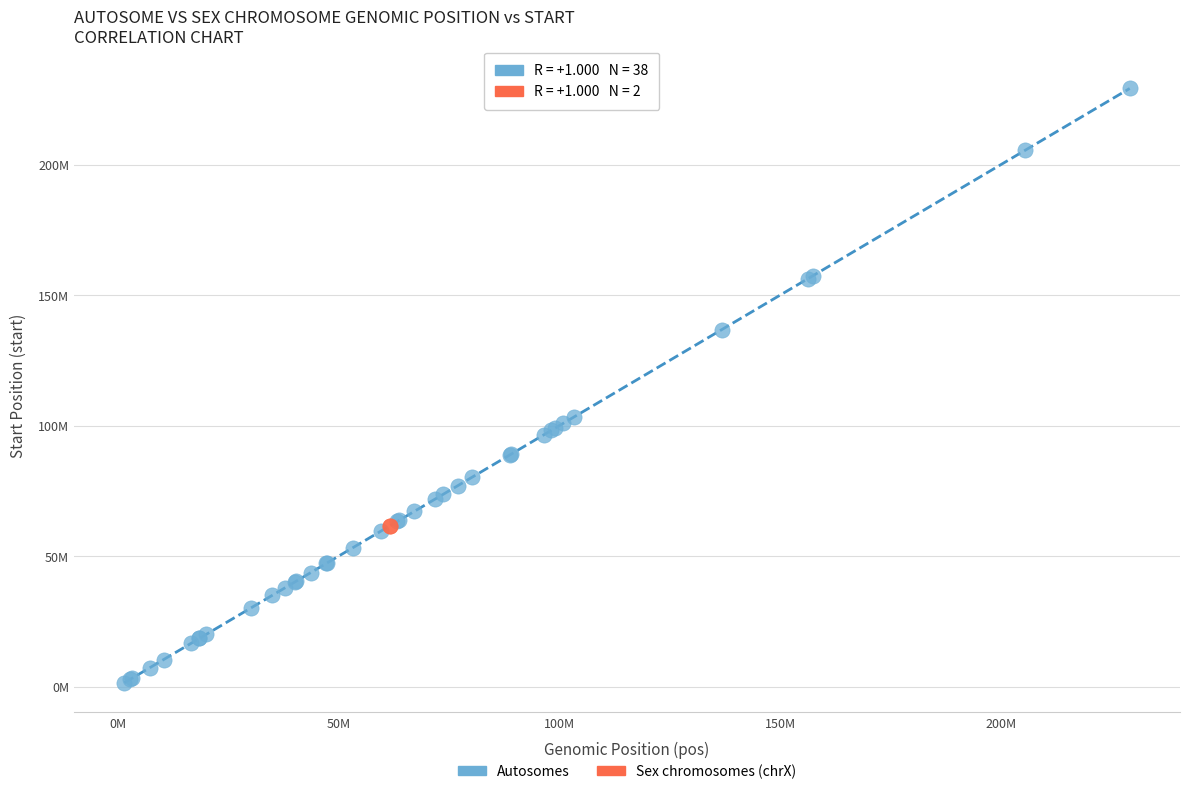

Which series reaches the maximum Y coordinate?

Autosomes